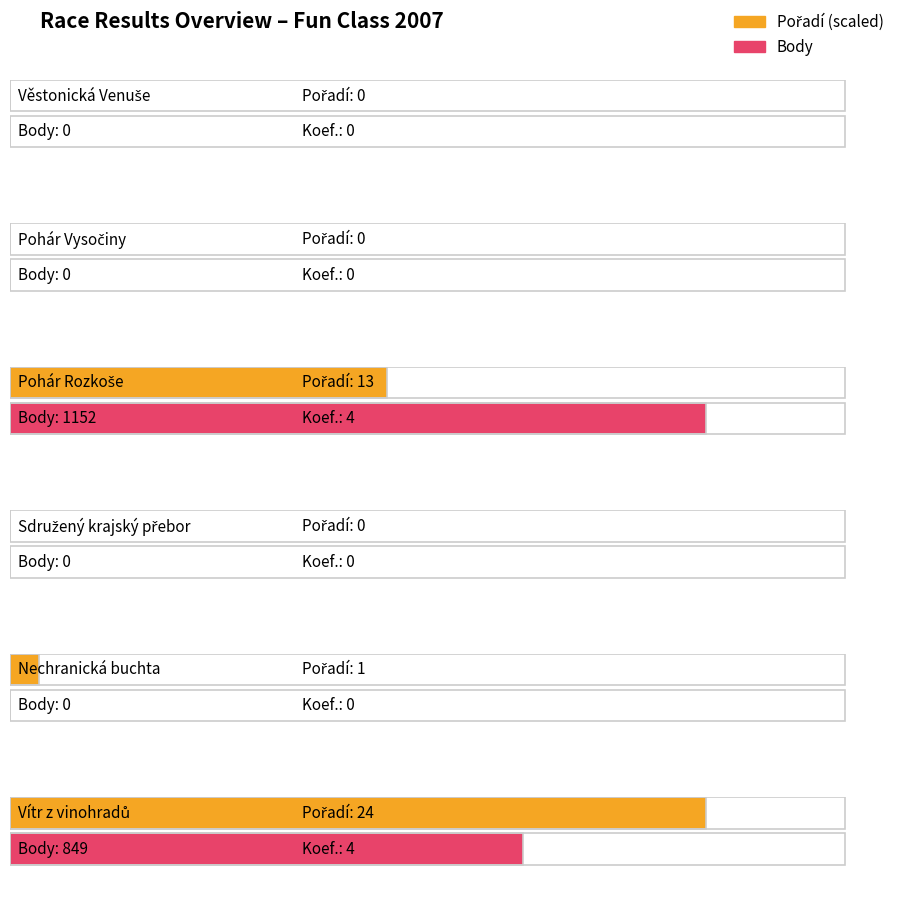

Which has a higher value, Sdružený krajský přebor or Vítr z vinohradů?

Vítr z vinohradů